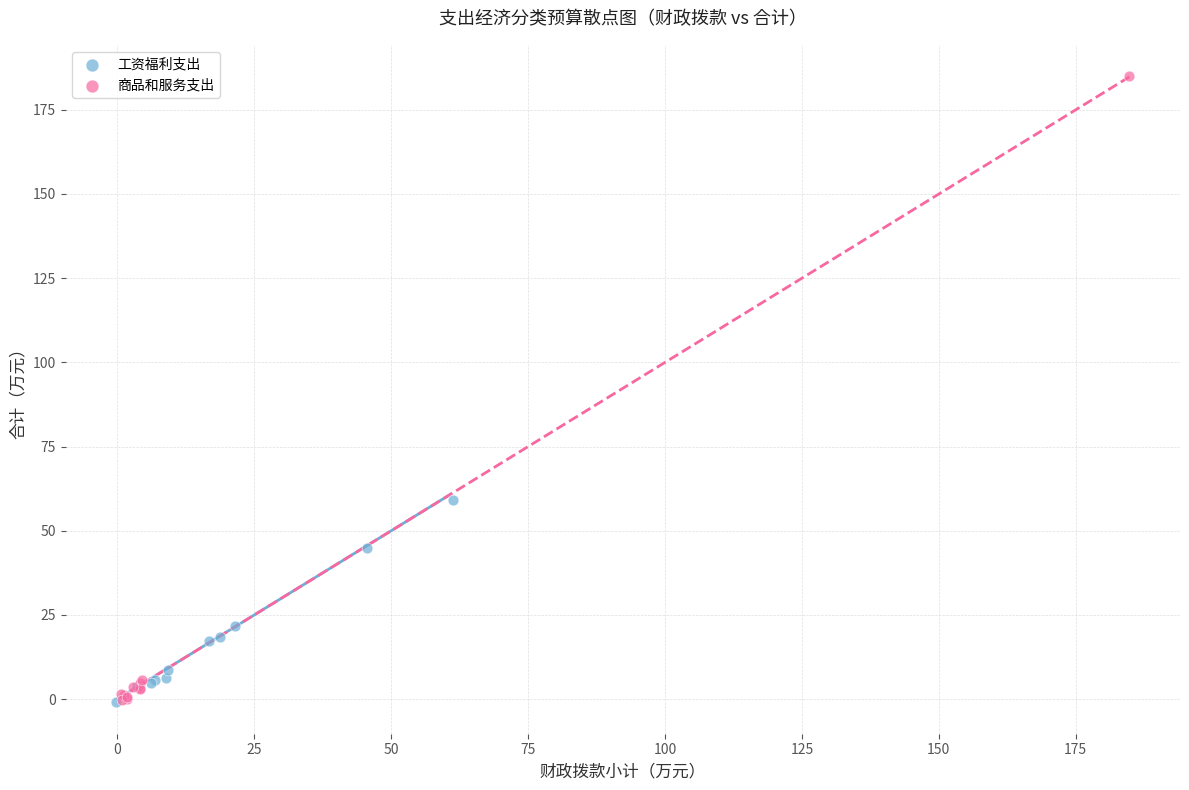

What are all the series names shown in the legend?

工资福利支出, 商品和服务支出